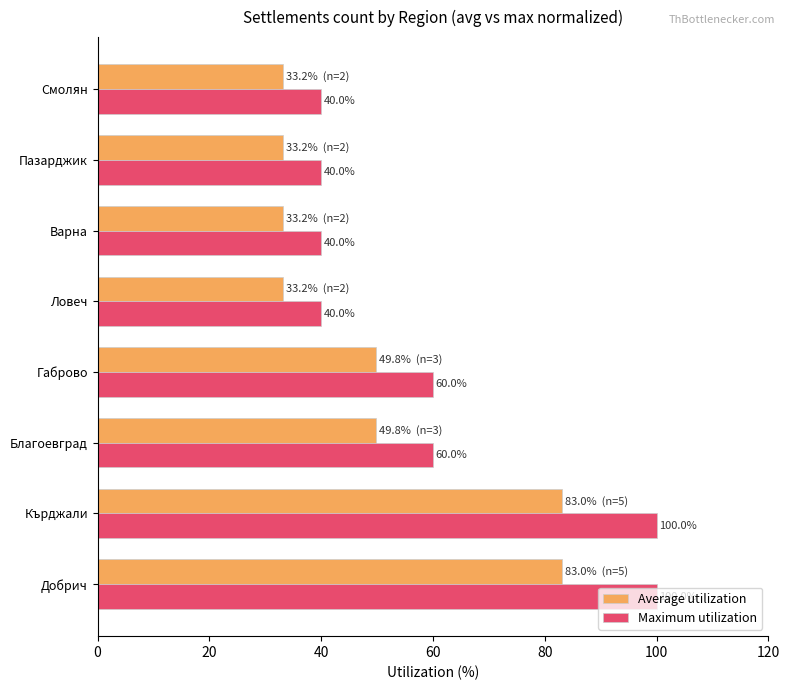

What is the difference between the maximum and minimum values in the Maximum utilization series?

60.0